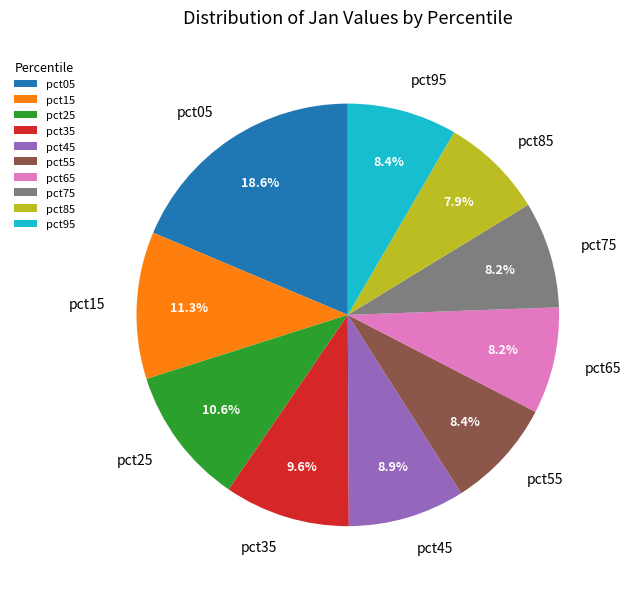

Is it true that pct85 is 3% of the pie?

False